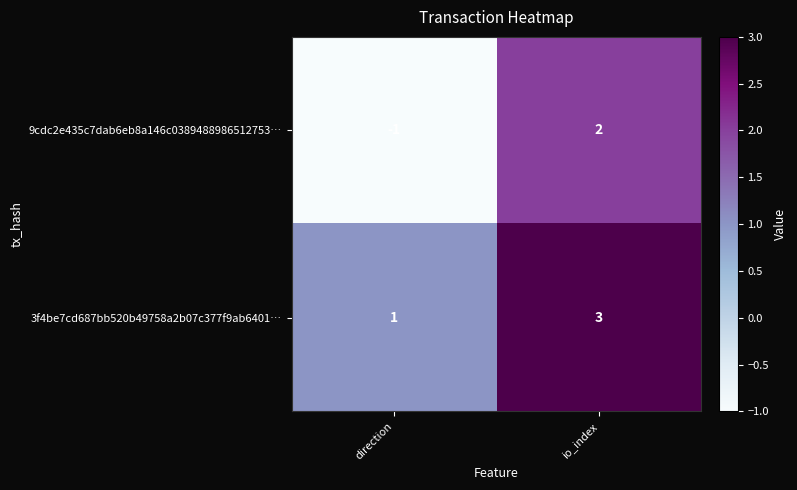

At direction, list the series in order from largest to smallest.

3f4be7cd687bb520b49758a2b07c377f9ab6401…, 9cdc2e435c7dab6eb8a146c0389488986512753…